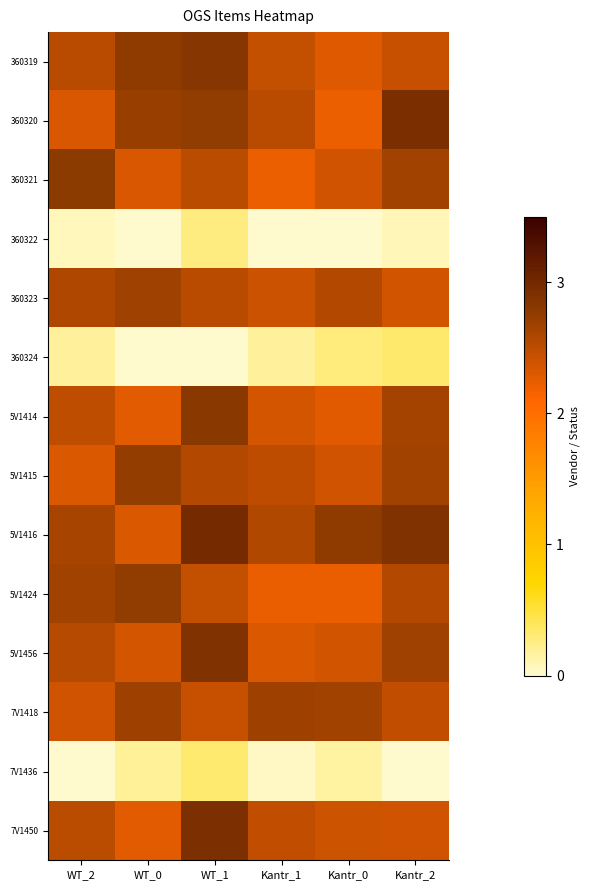

What is the total value across all series at WT_2?

28.0